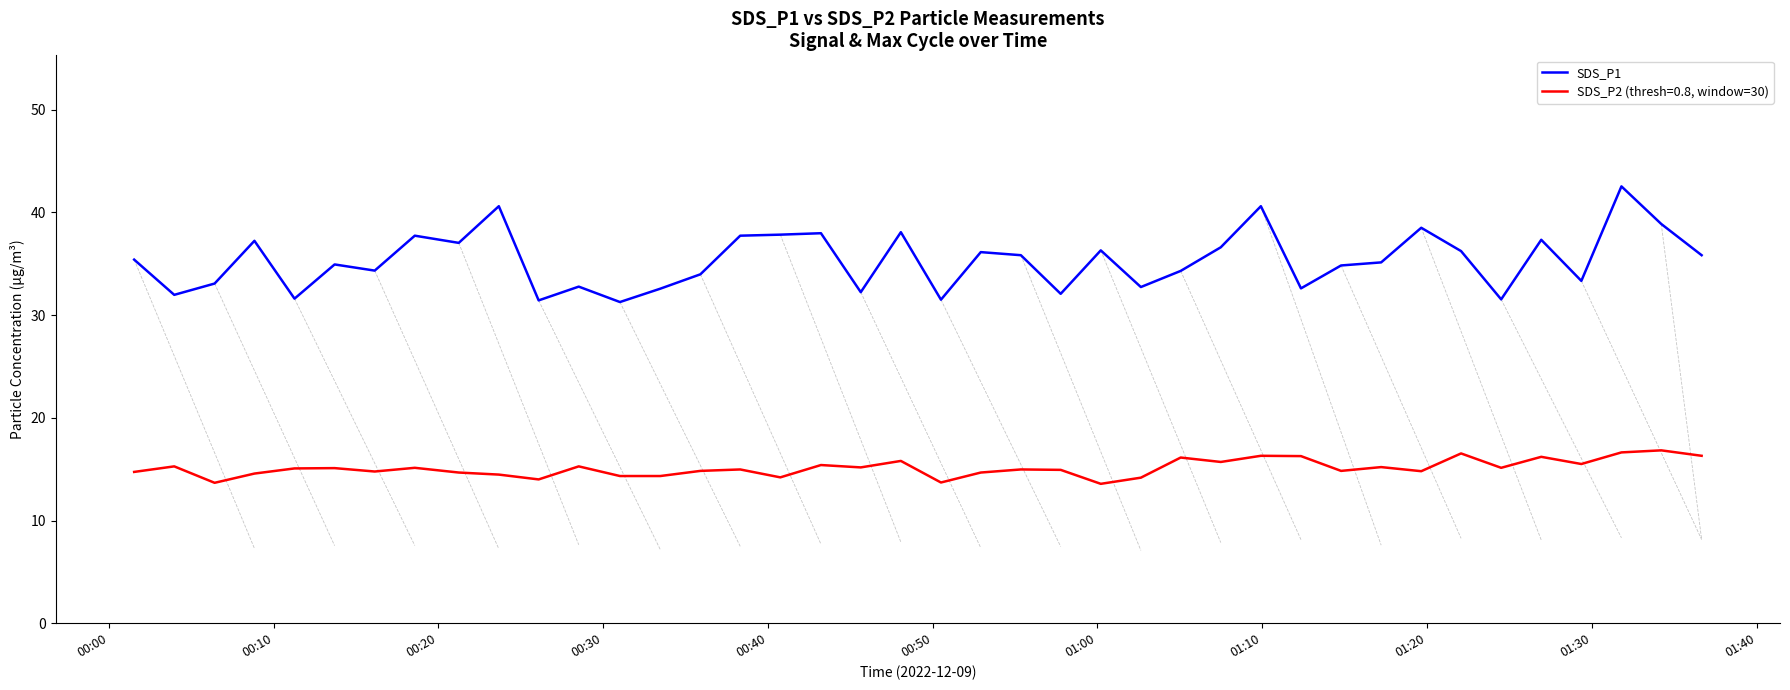

What is the smallest value displayed?

13.6